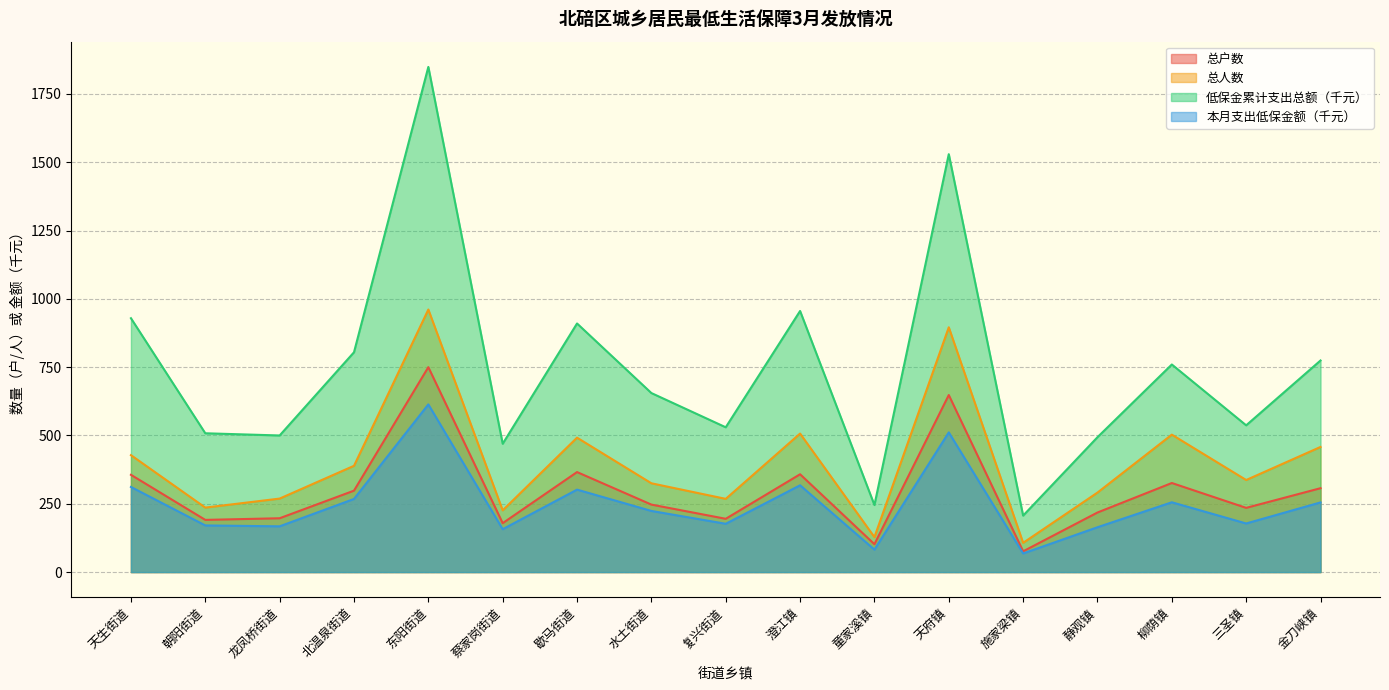

At 静观镇, list the series in order from smallest to largest.

本月支出低保金额（千元）, 总户数, 总人数, 低保金累计支出总额（千元）